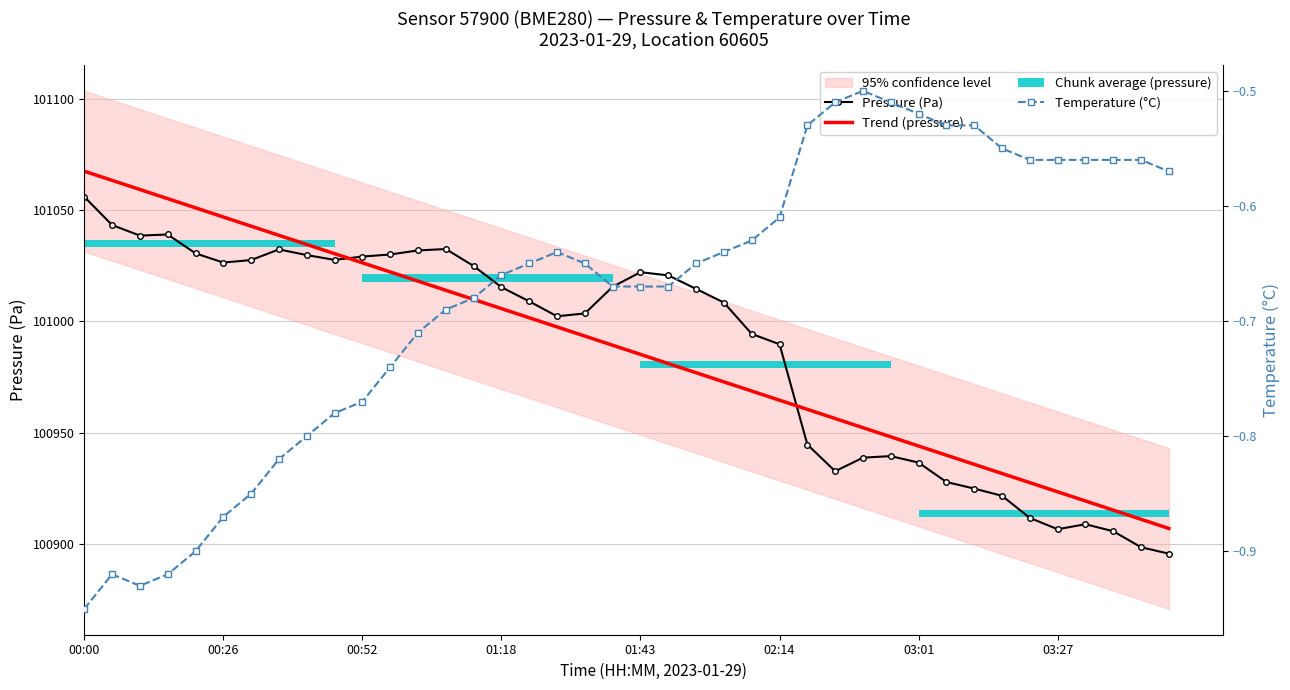

At how many categories does at least one series exceed 17919?

40